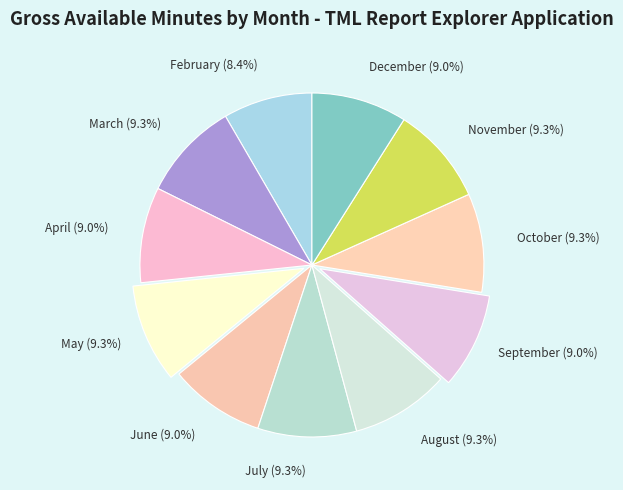

Is it true that November is 1% of the pie?

False